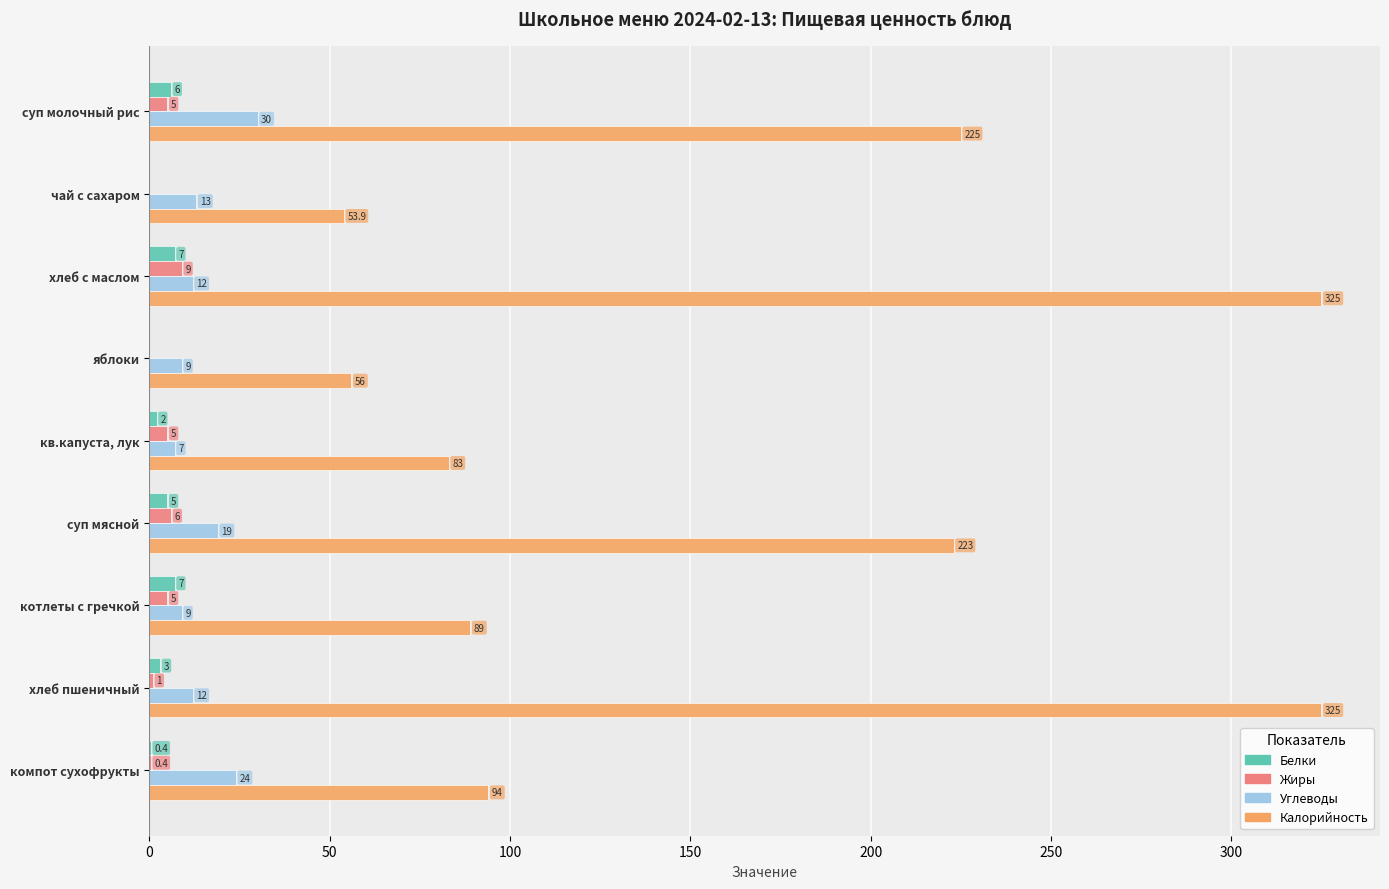

What is the sum of all Углеводы values?

135.0